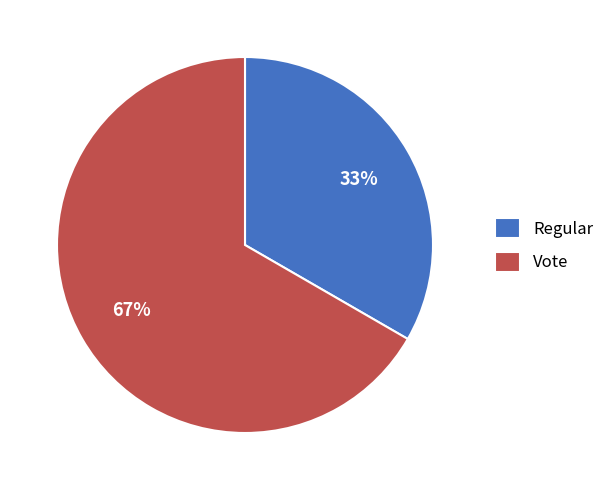

Does Regular represent more than half of the total?

No